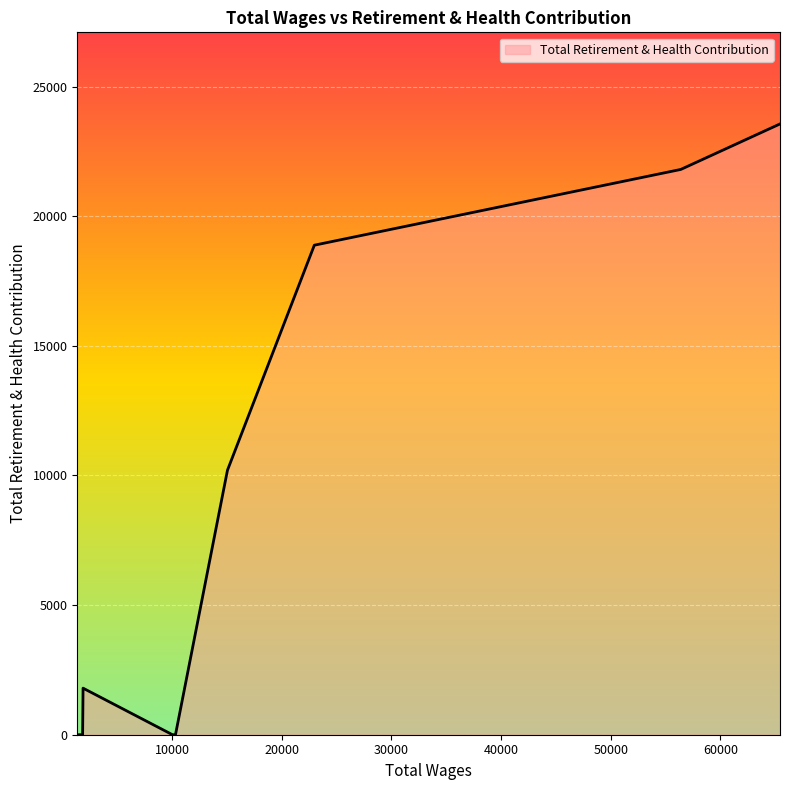

What is the difference between the maximum and minimum values?

23560